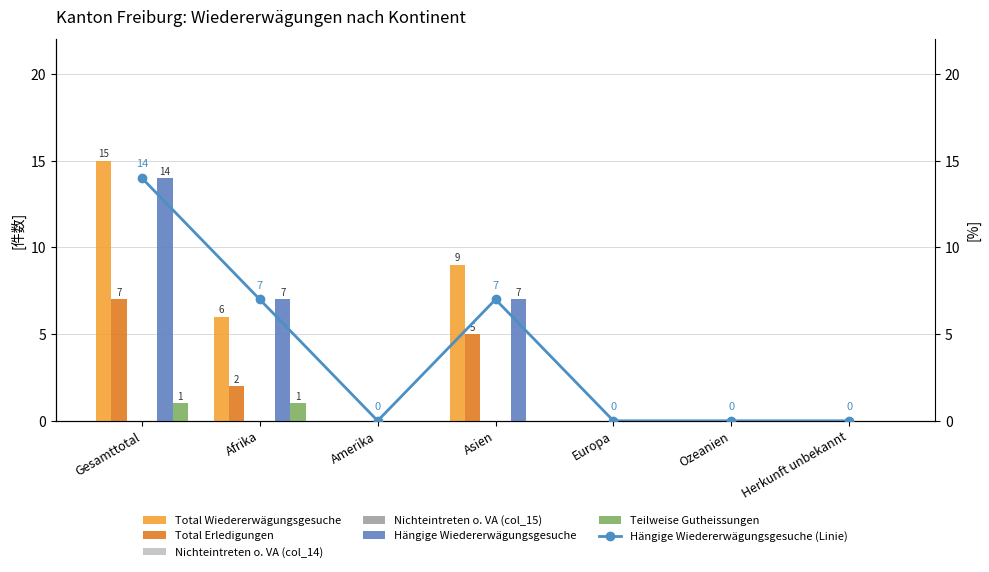

Which series has the widest spread of values?

Total Wiedererwägungsgesuche